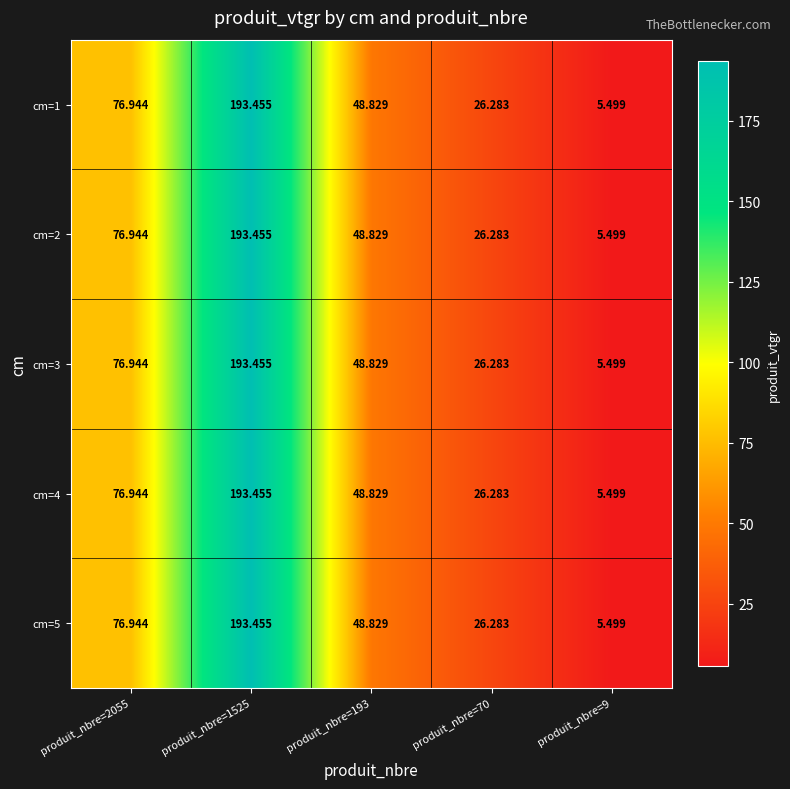

Is the value of cm=1 at produit_nbre=2055 greater than the value of cm=2 at produit_nbre=9?

Yes